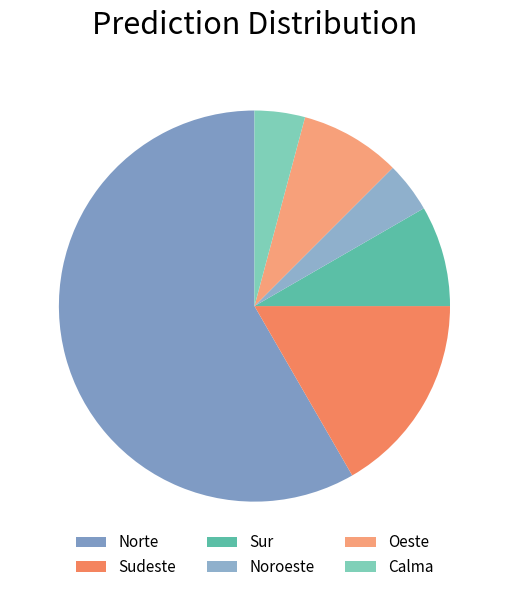

Which slice is the largest?

Norte